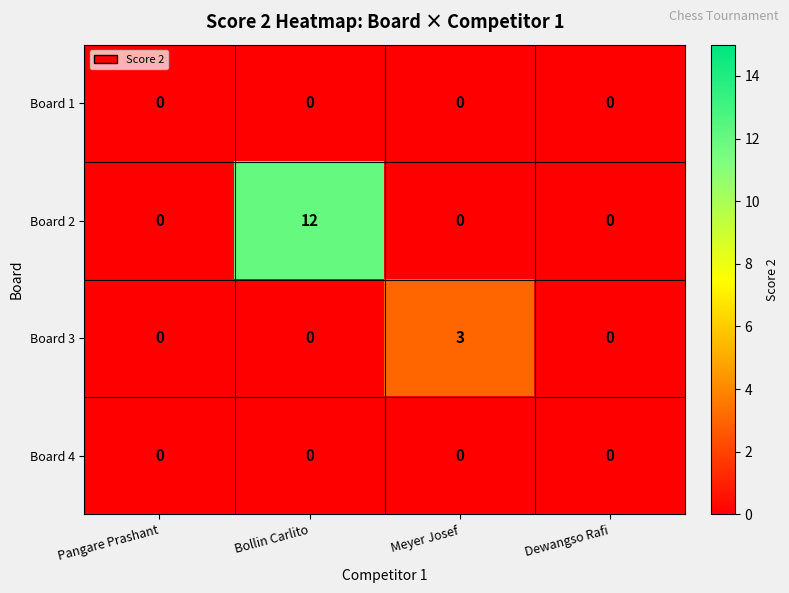

Count the Board 2 values in the range 0 to 12.

4